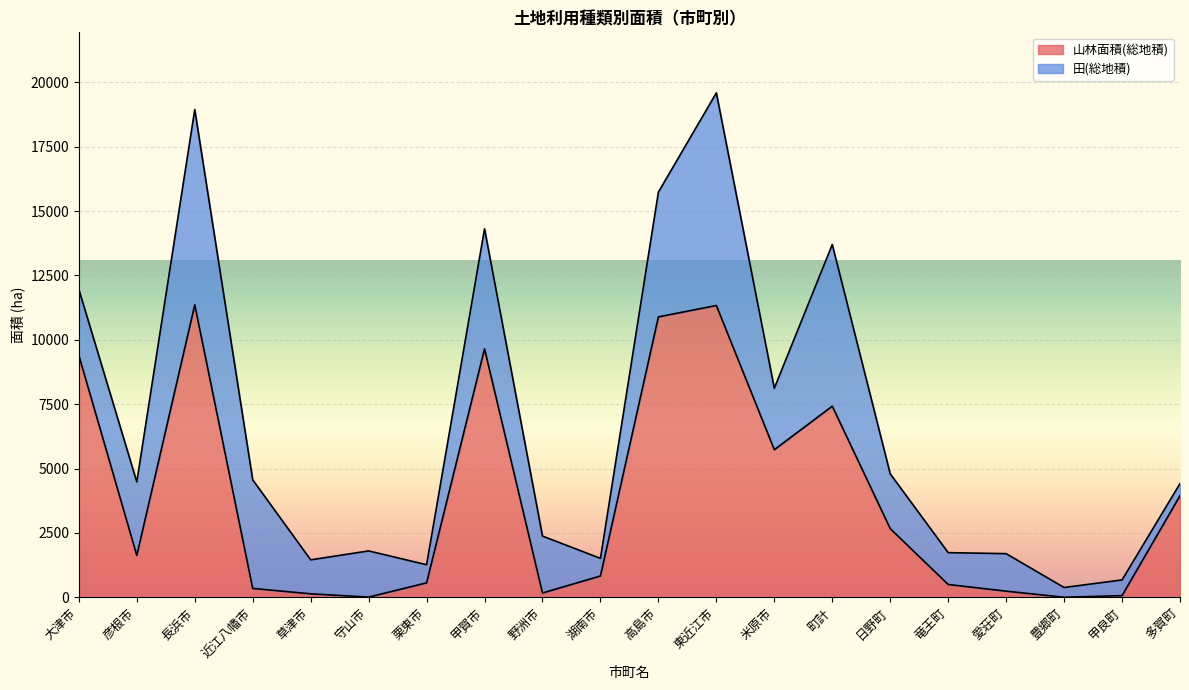

At which category does the data reach its first local peak?

長浜市